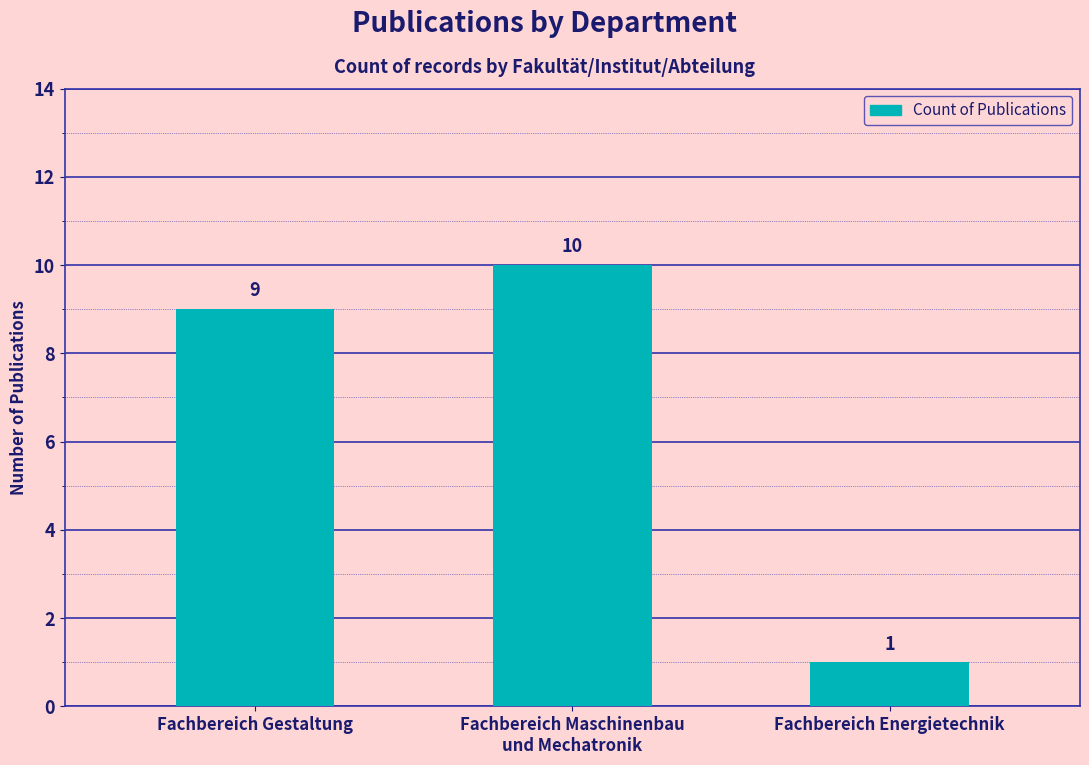

What is the ratio of the value at Fachbereich Gestaltung to the value at Fachbereich Maschinenbau
und Mechatronik?

0.9